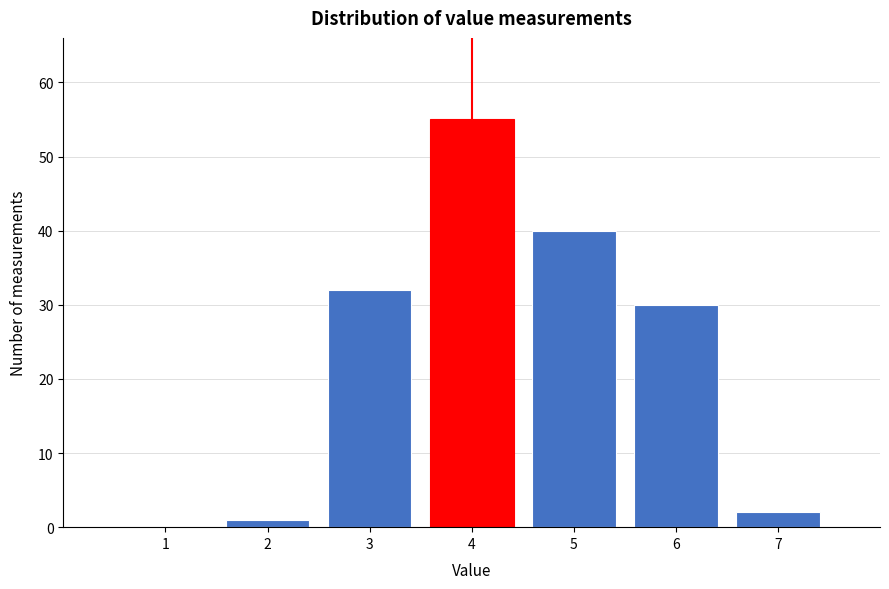

Reading right to left, transcribe all the data shown in this chart.

7=2	6=30	5=40	4=55	3=32	2=1	1=0